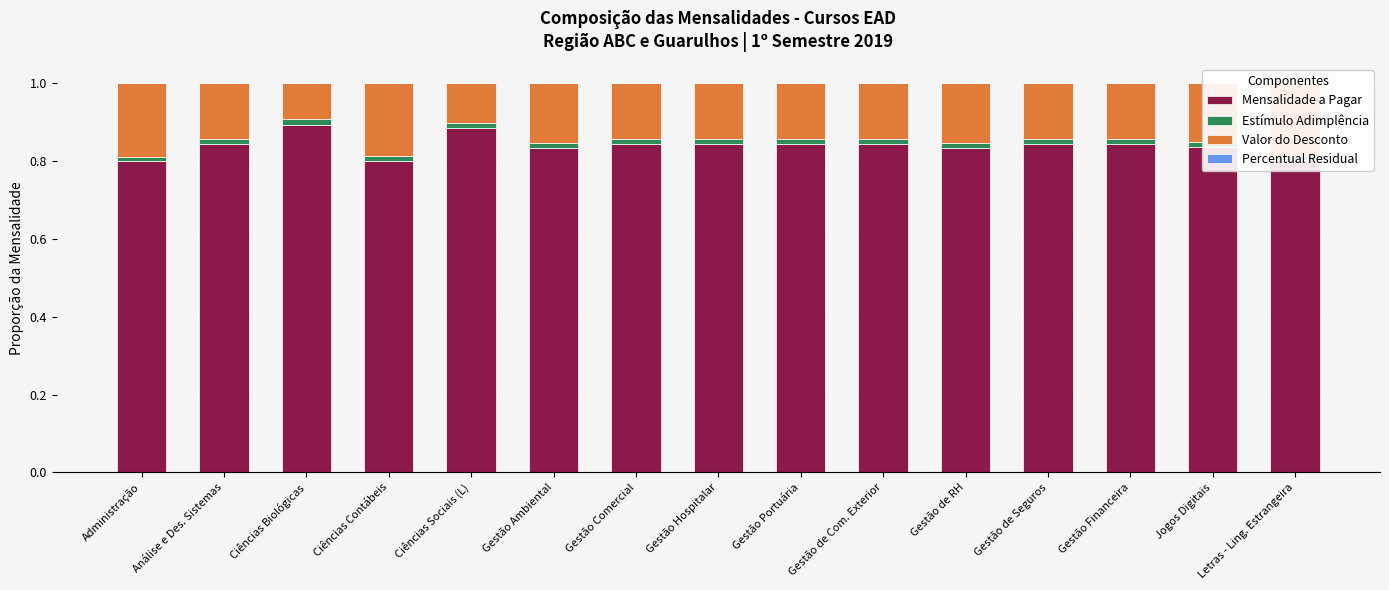

Reading left to right, list all the values displayed in this chart.

Mensalidade a Pagar: 0.8	0.8	0.9	0.8	0.9	0.8	0.8	0.8	0.8	0.8	0.8	0.8	0.8	0.8	0.8
Estímulo Adimplência: 0.0	0.0	0.0	0.0	0.0	0.0	0.0	0.0	0.0	0.0	0.0	0.0	0.0	0.0	0.0
Valor do Desconto: 0.2	0.1	0.1	0.2	0.1	0.2	0.1	0.1	0.1	0.1	0.2	0.1	0.1	0.2	0.2
Percentual Residual: 0.0	0.0	0.0	0.0	0.0	0.0	0.0	0.0	0.0	0.0	0.0	0.0	0.0	0.0	0.0